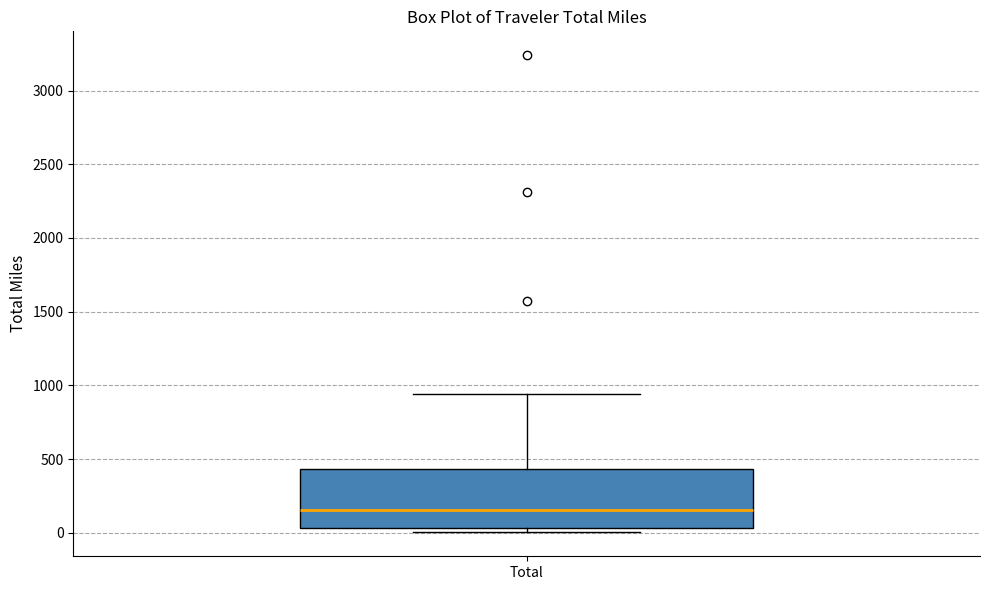

Transcribe this box plot: give where the median line is, the range the box spans, and where the two whiskers end, as read against the y-axis. The values are not printed on the chart, so give them approximately, as read against the axis.

median 150, box 50 to 450, whiskers 0 to 950